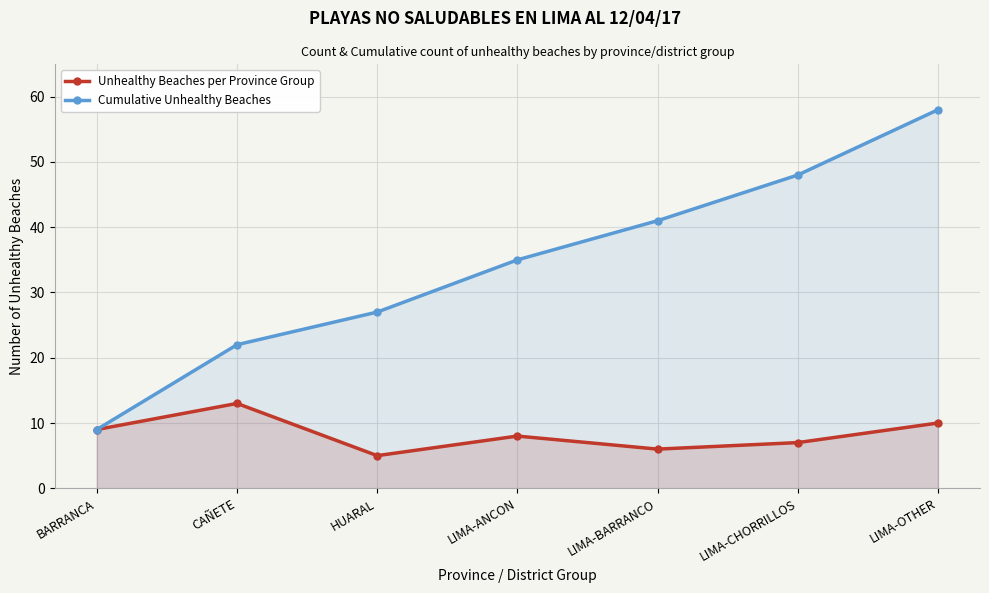

Rank the series at BARRANCA from lowest to highest value.

Unhealthy Beaches per Province Group, Cumulative Unhealthy Beaches